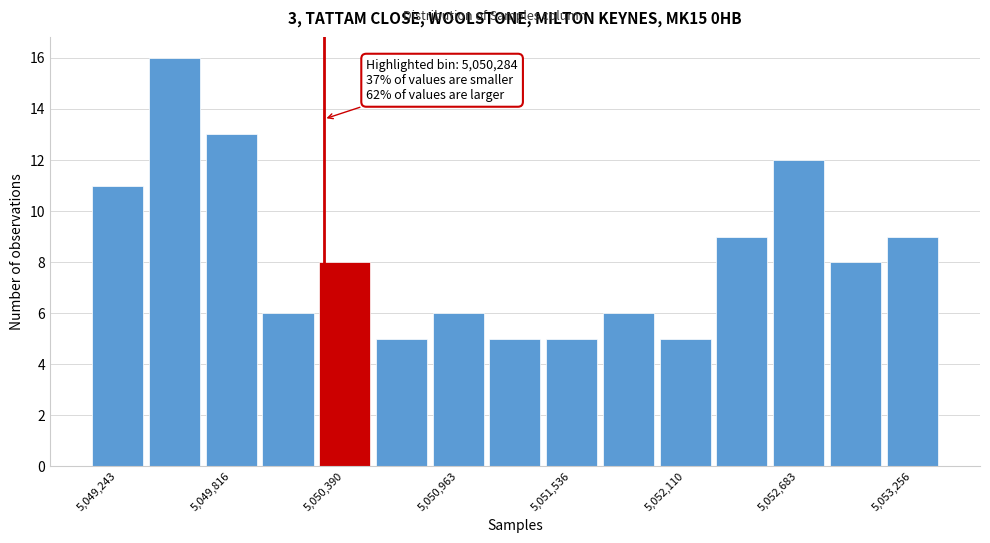

Around what value on the x-axis is the tallest bar? Give the approximate position of its centre, as read against the axis.

5049500